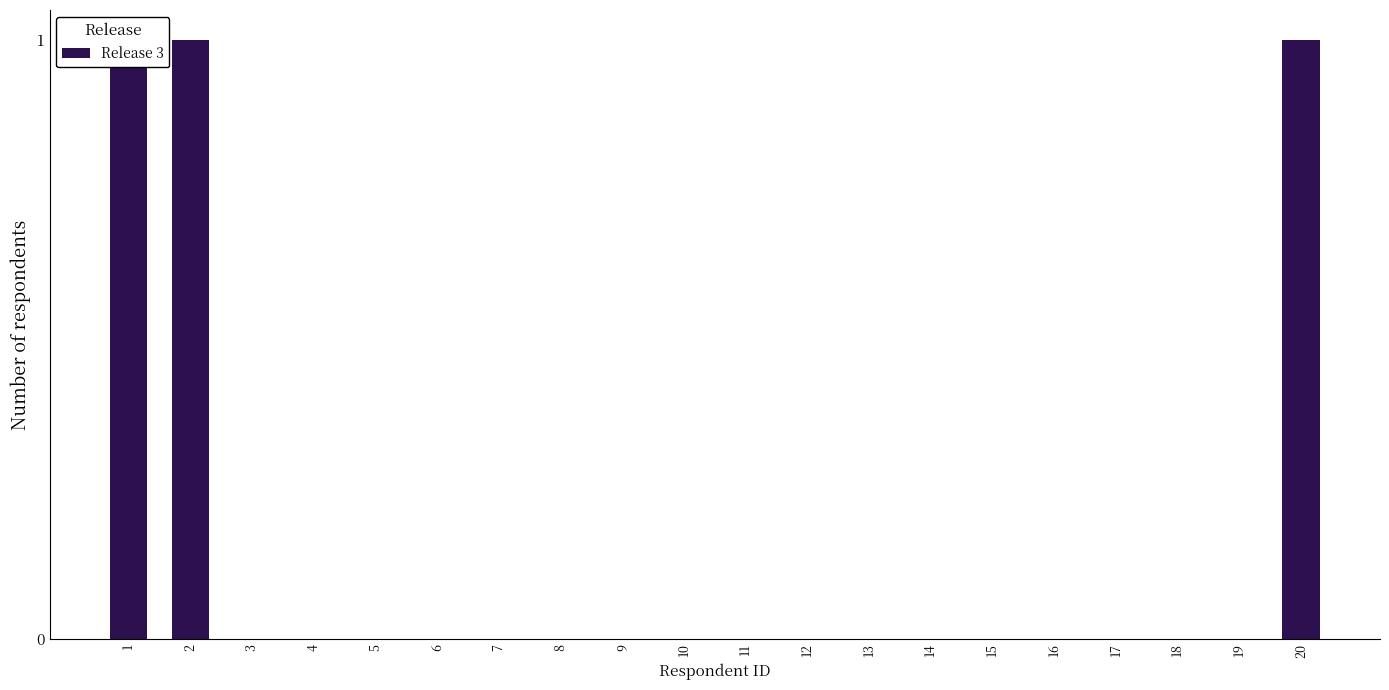

The chart shows a value of 2 at 2. True or false?

False